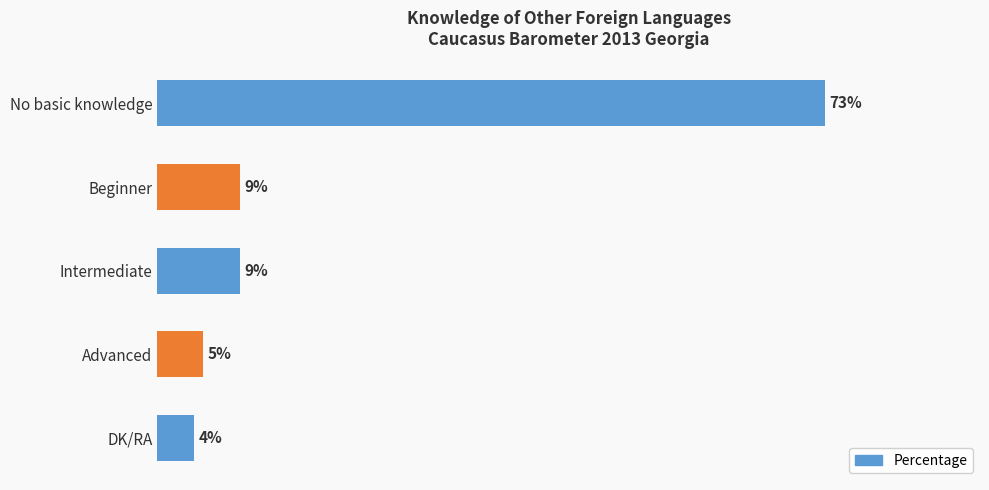

Between Intermediate and No basic knowledge, which is larger?

No basic knowledge